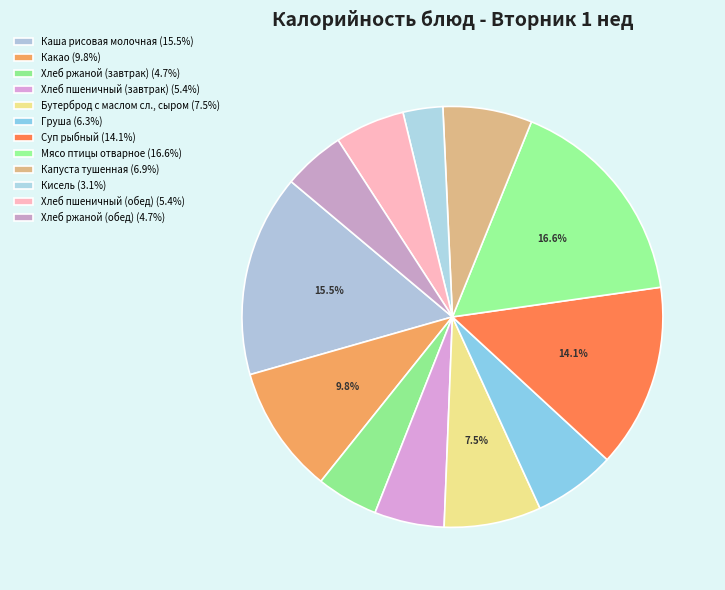

What is the change in value from Мясо птицы отварное to Кисель?

-200